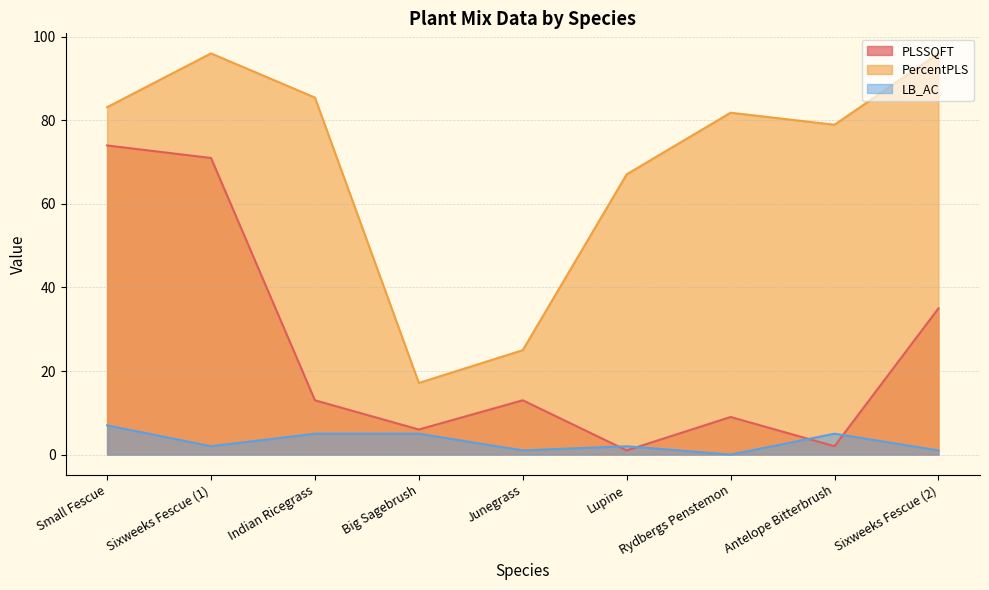

At which category does PLSSQFT reach its first local peak?

Junegrass